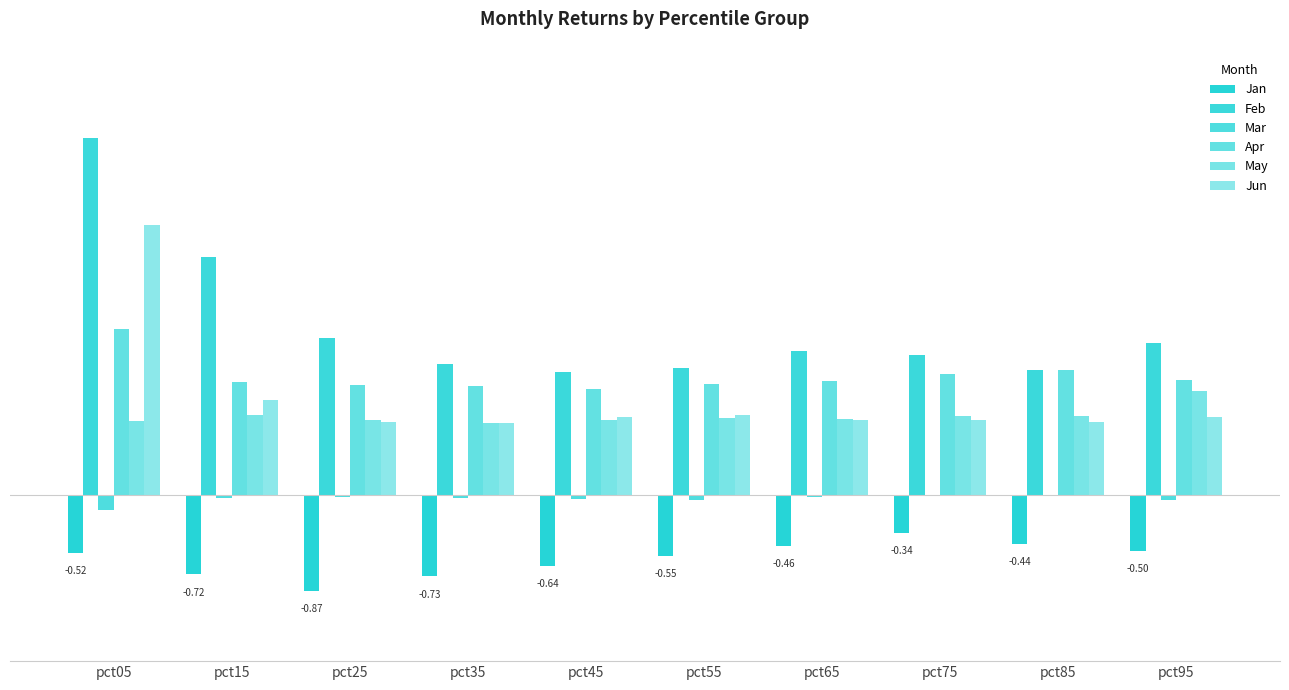

At pct05, list the series in order from largest to smallest.

Feb, Jun, Apr, May, Mar, Jan